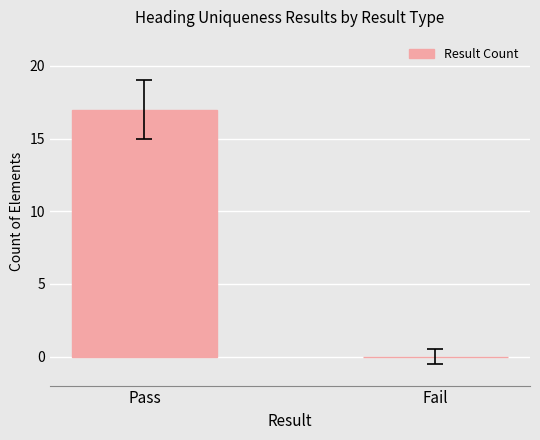

Which has a higher value, Fail or Pass?

Pass